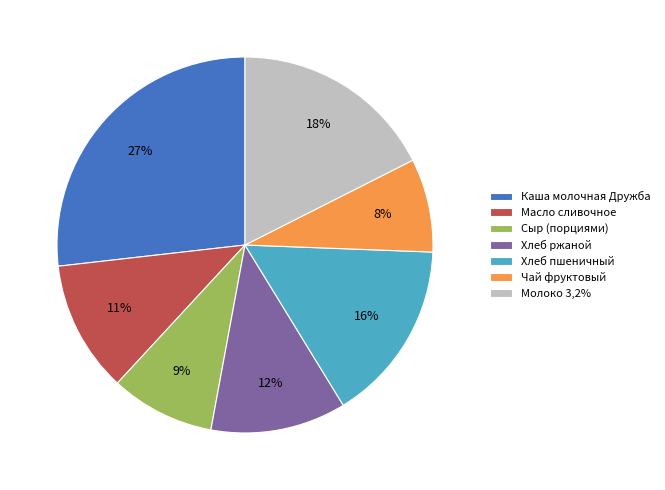

The Сыр (порциями) slice represents 9% of the pie. True or false?

True